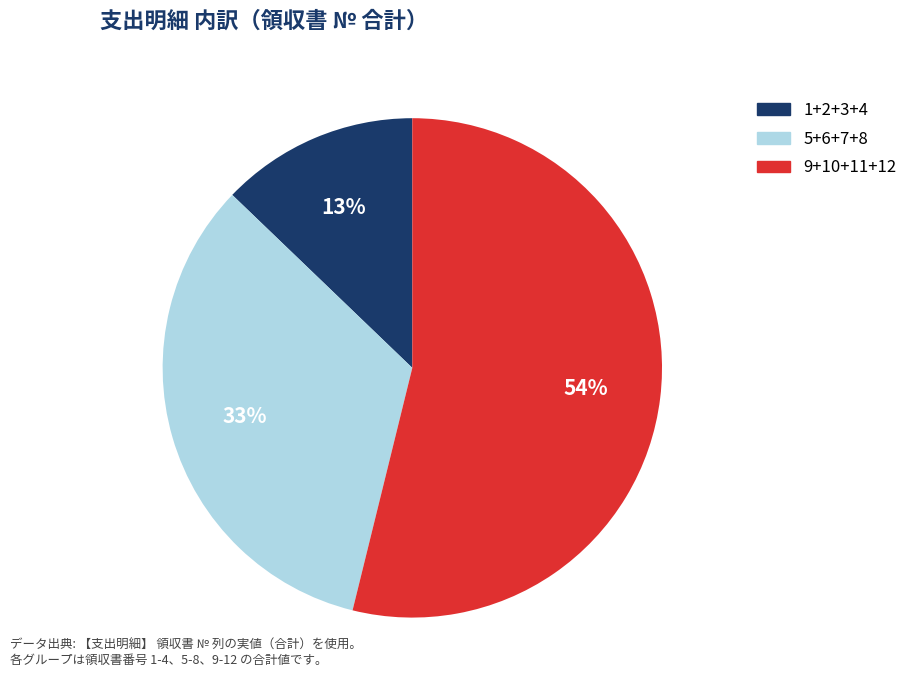

Is there any slice that represents more than half of the pie?

Yes